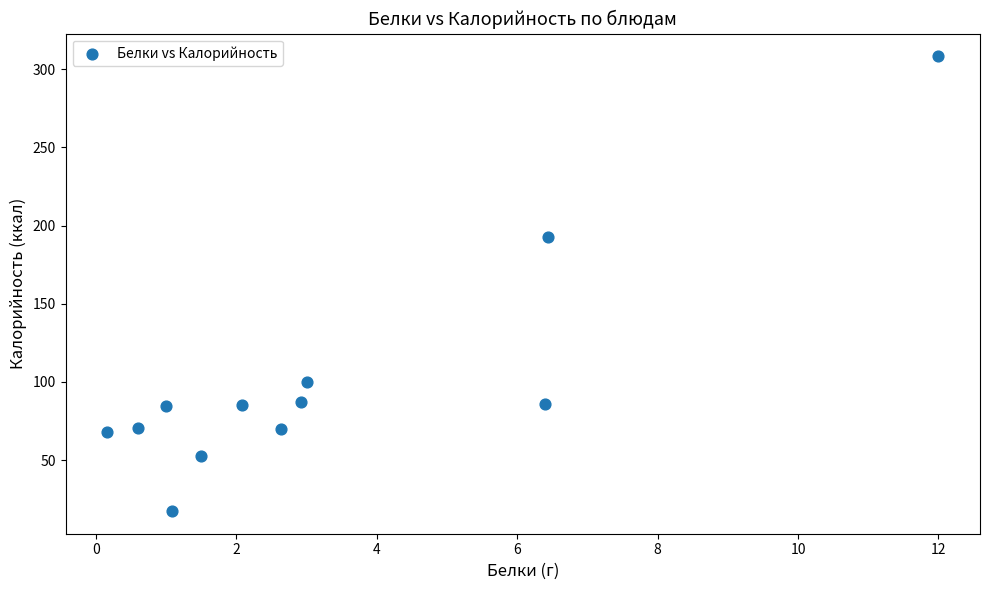

What Y value in the scatter plot is closest to 162?

192.5